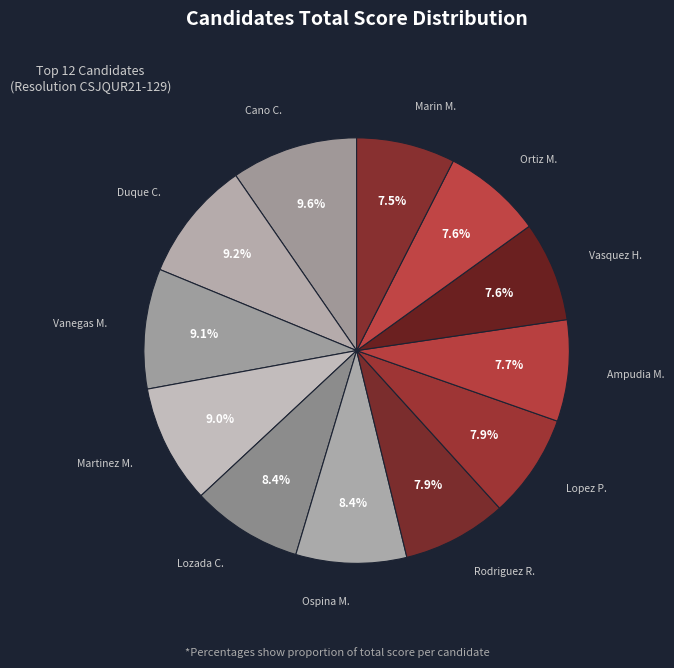

Does Ospina M. account for over 50% of the chart?

No